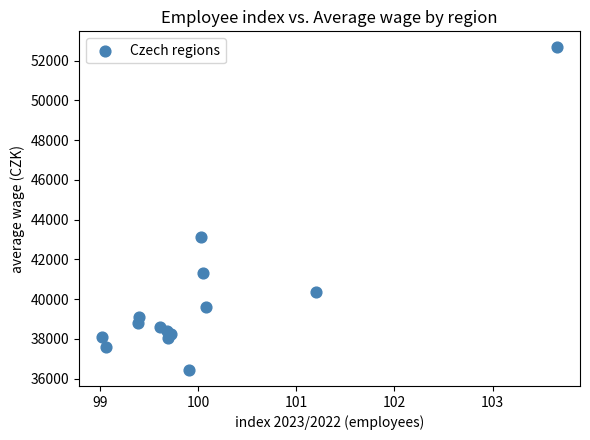

What Y value in the scatter plot is closest to 44551?

43133.2